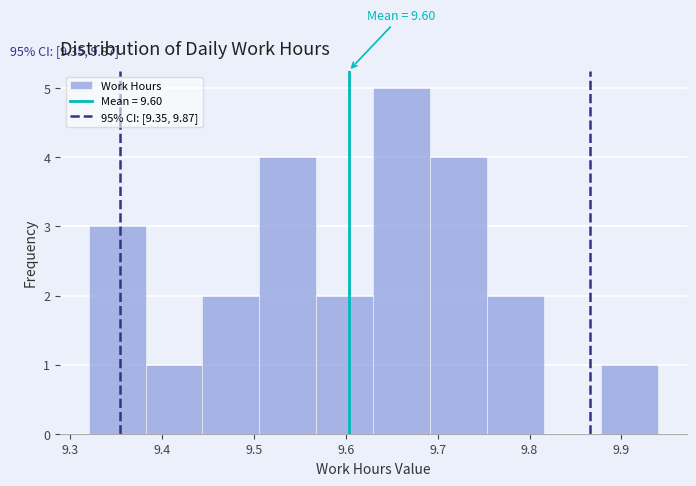

Which range on the x-axis has the tallest bar?

9.630 to 9.692